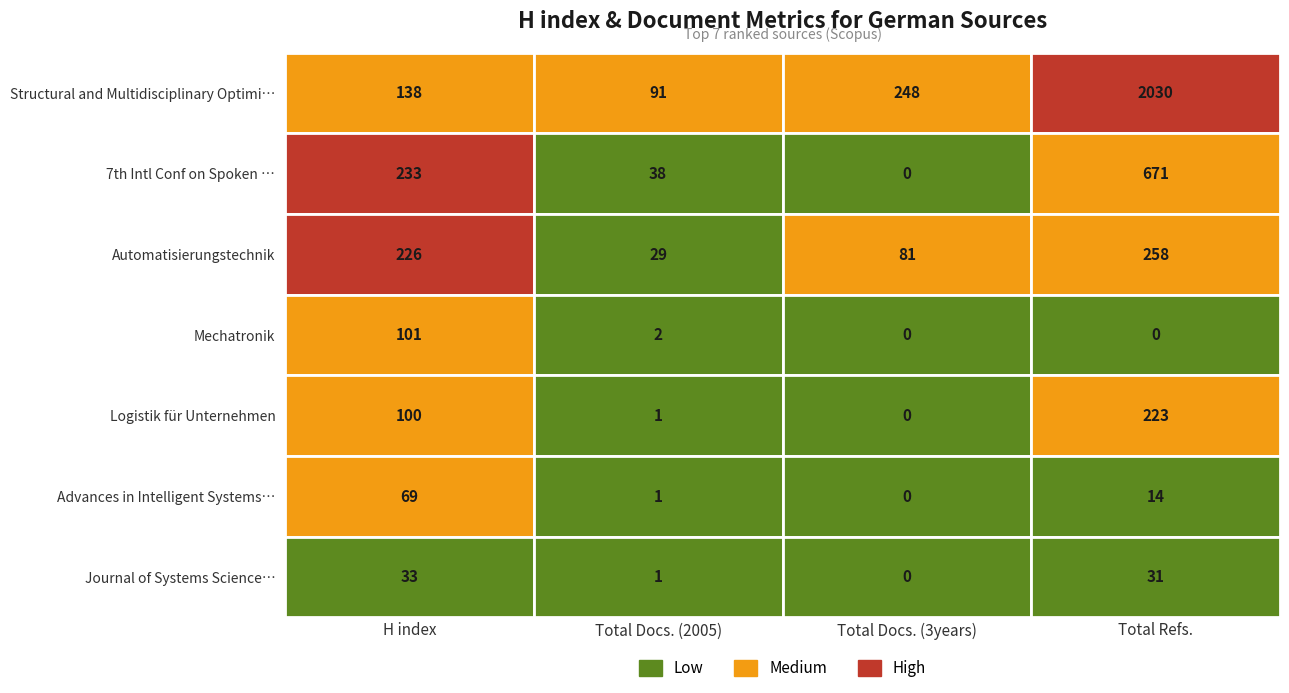

List the labels in order of Structural and Multidisciplinary Optimi… value, largest first.

3, 2, 0, 1